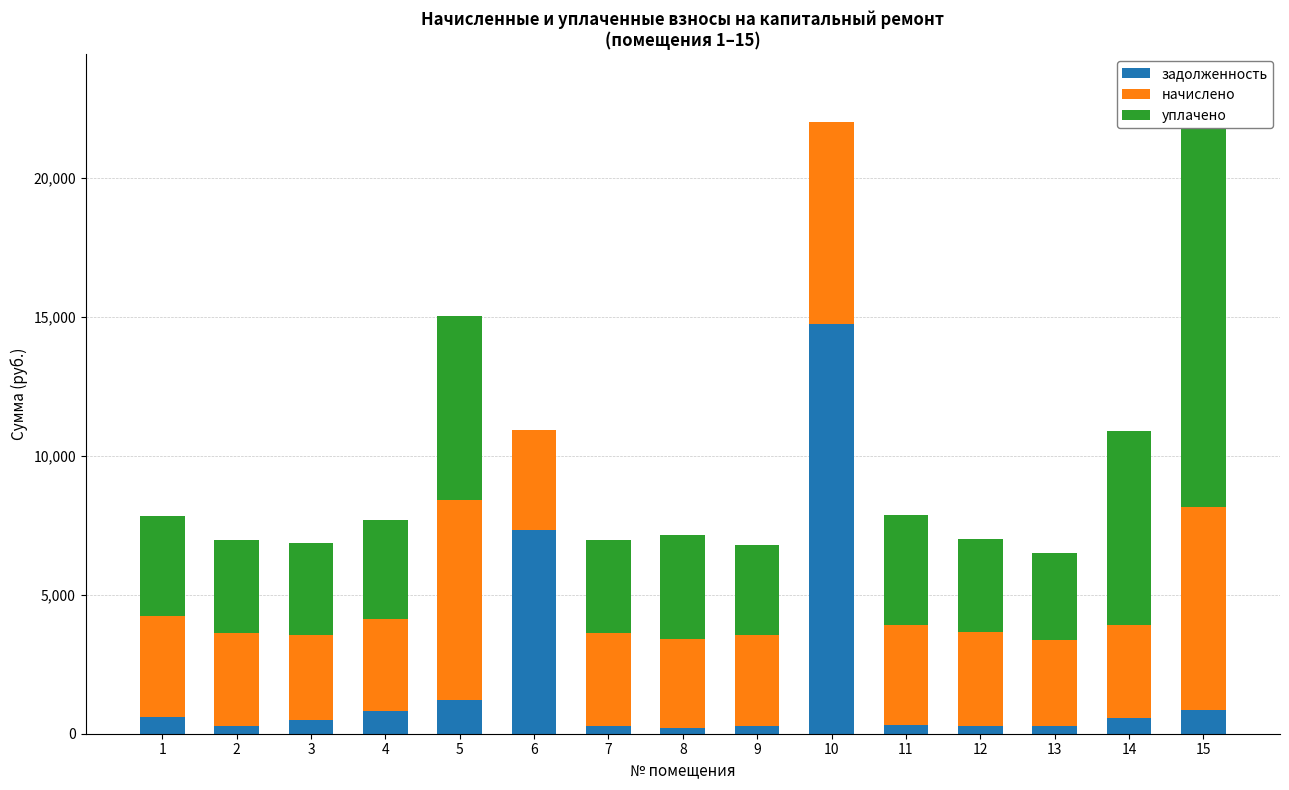

Which category has the lowest value in the начислено series?

3